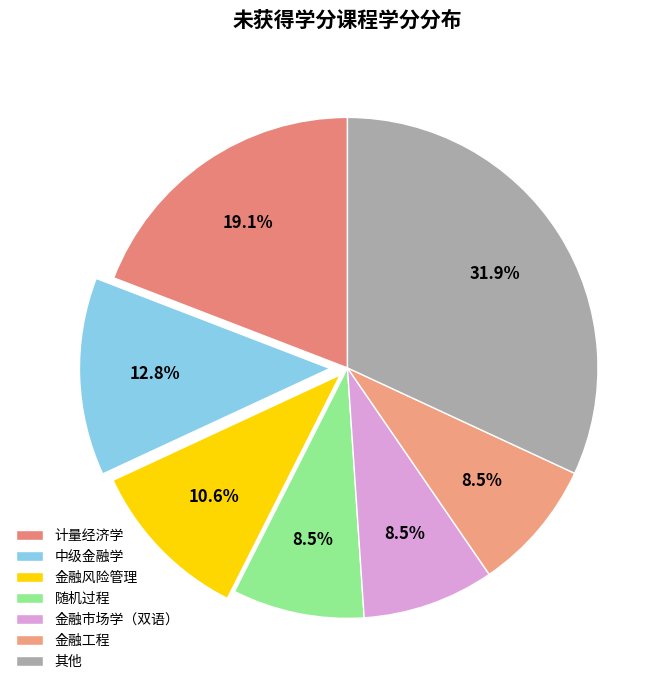

What percentage do 计量经济学 and 中级金融学 together represent?

31.9%